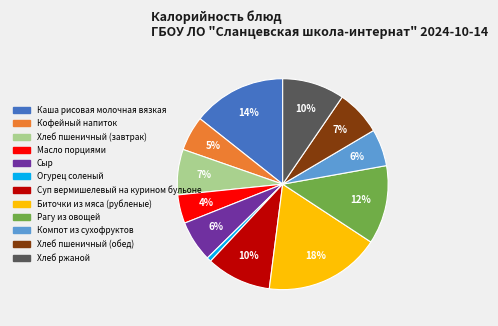

To the nearest percent, what is the combined percentage of Суп вермишелевый на курином бульоне and Биточки из мяса (рубленые)?

28%